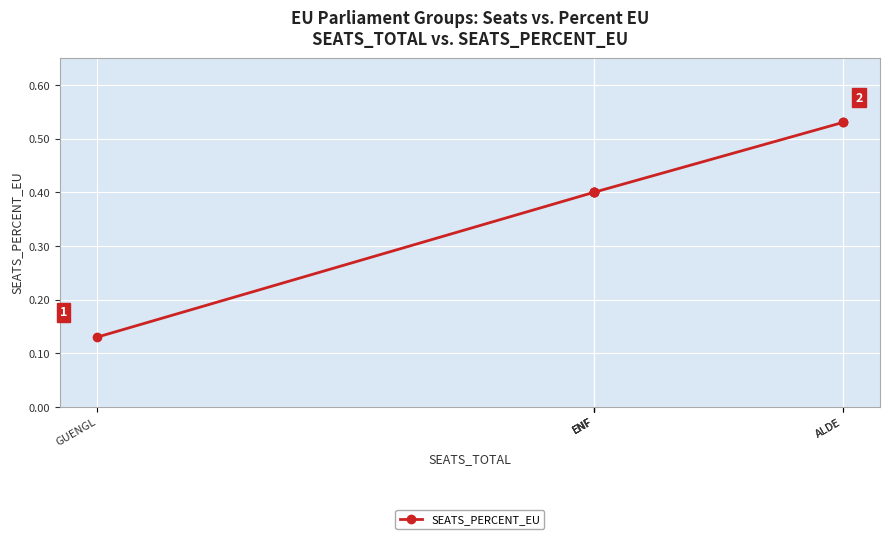

Between ENF and ENF, which is larger?

ENF